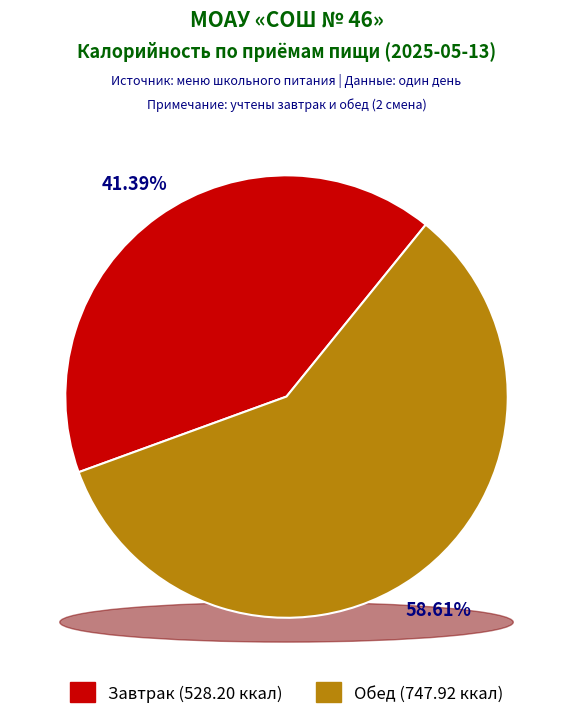

Which category accounts for the majority?

Обед